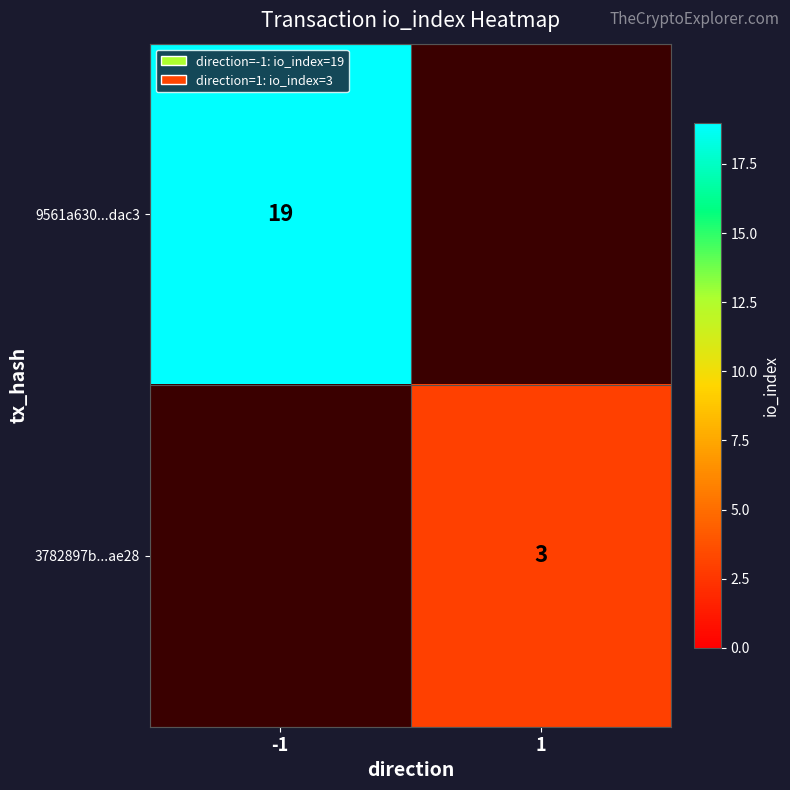

True or false: 9561a630...dac3 has a value of 30.3 at -1.

False